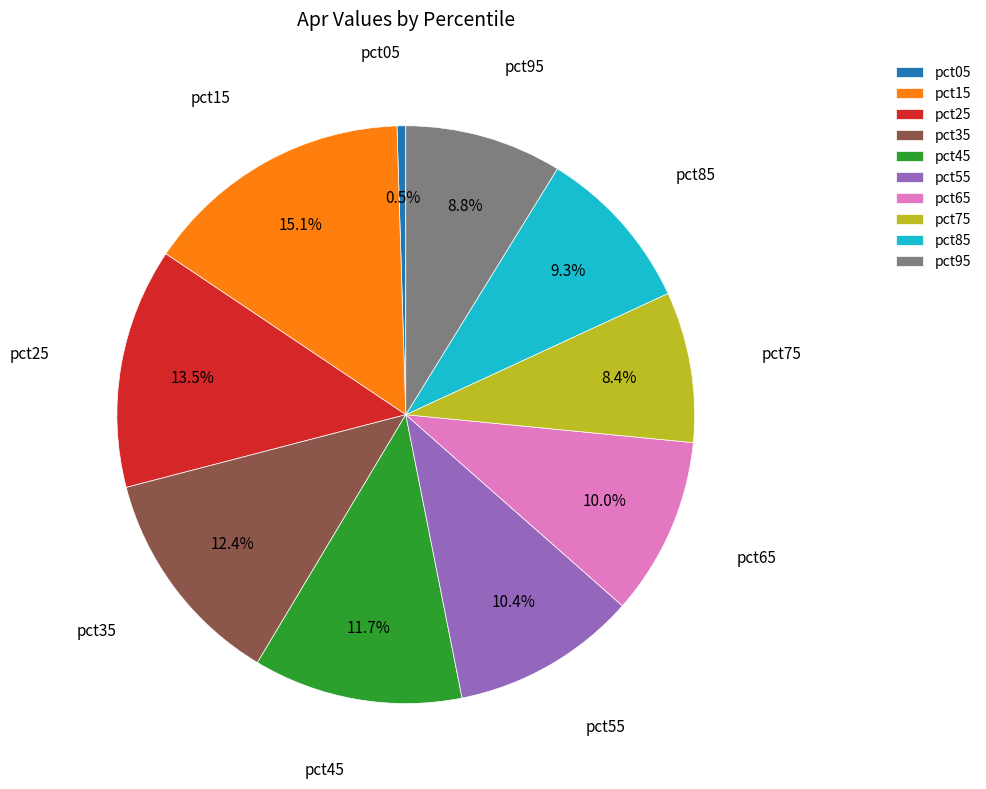

To the nearest percent, what is the difference between the pct35 and pct65 slice percentages?

2%